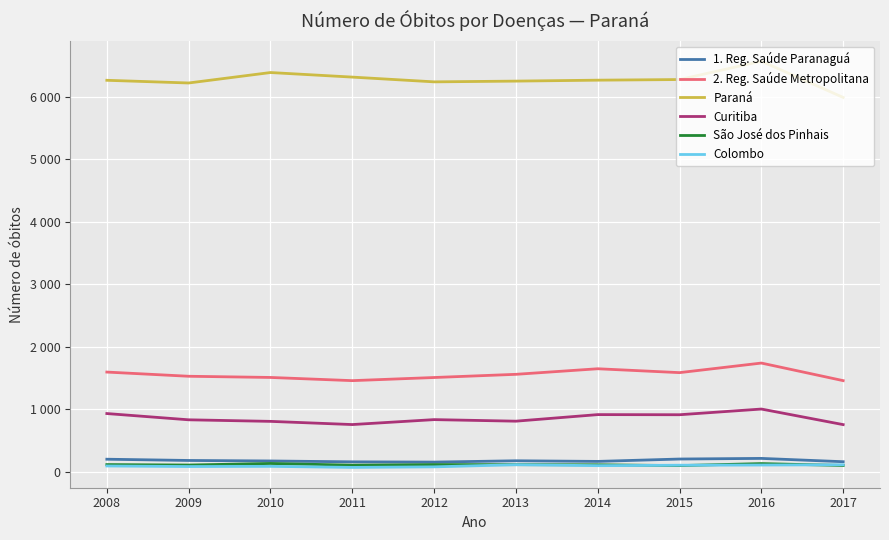

Between 2016 and 2012, which is larger?

2016